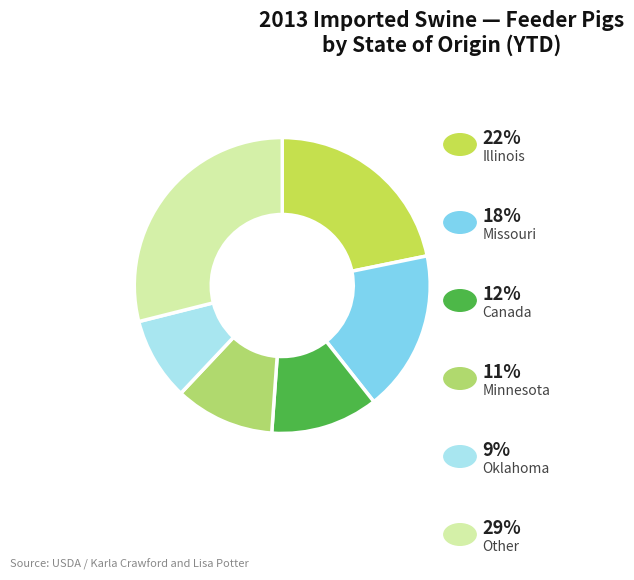

How many slices are in this pie chart?

6